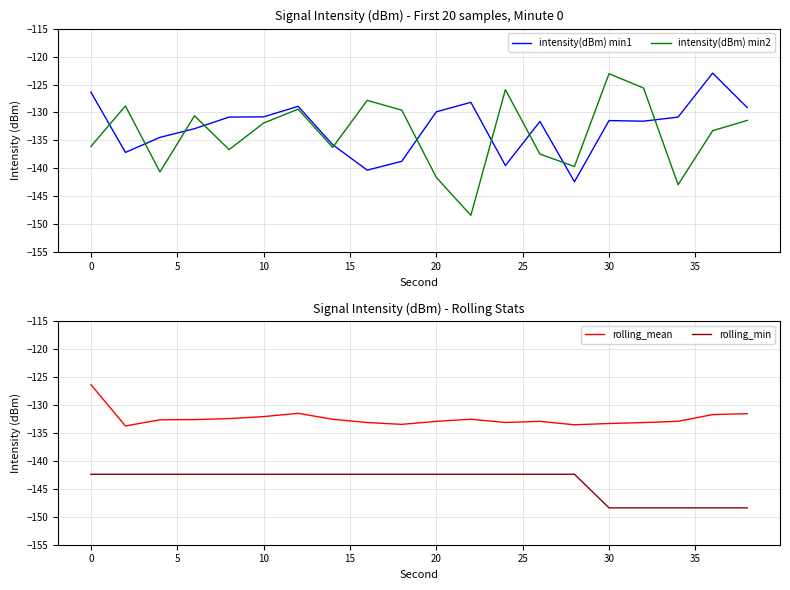

True or false: rolling_mean has a value of -70.5 at 0.

False